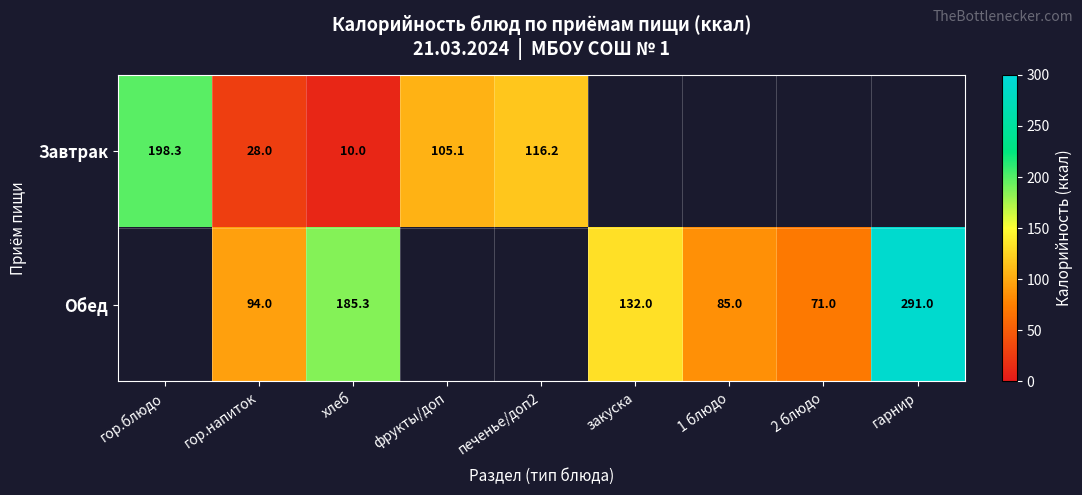

The Завтрак series shows 198.3 at гор.блюдо. True or false?

True